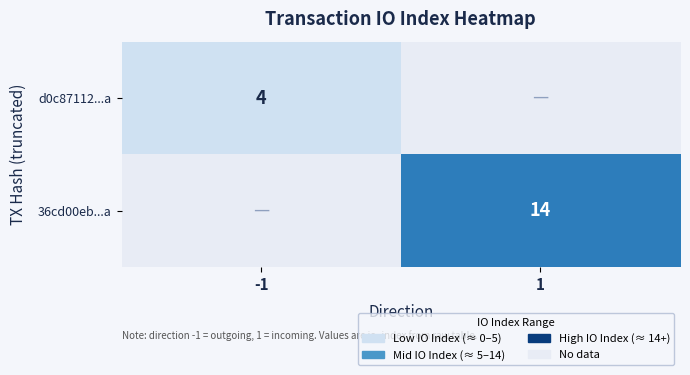

Count the number of data series in this chart.

2